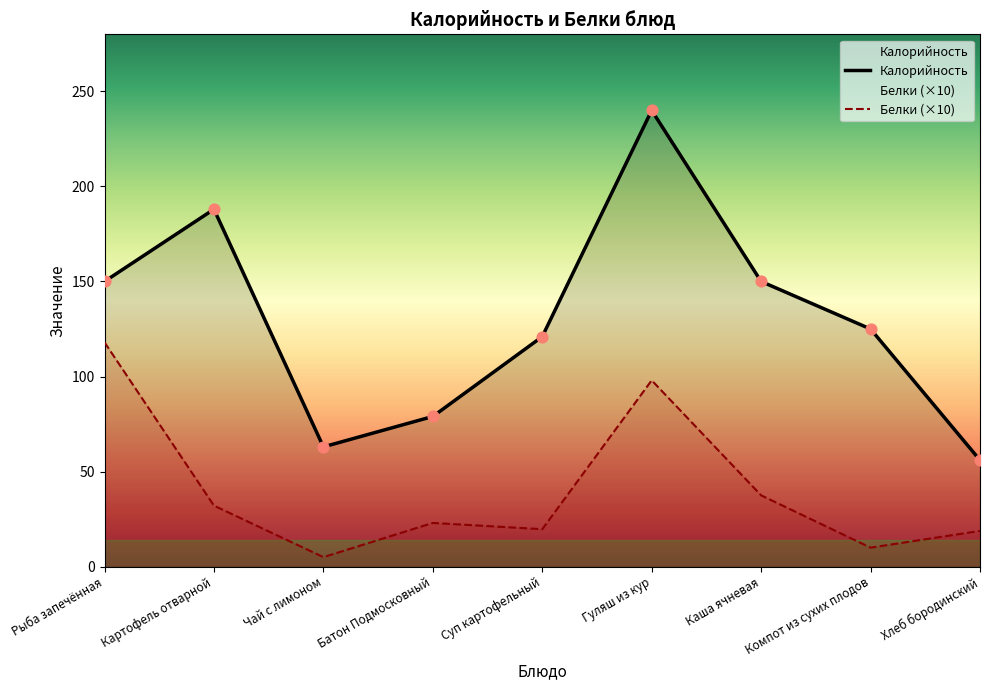

Which series has the widest spread of Y values?

Калорийность